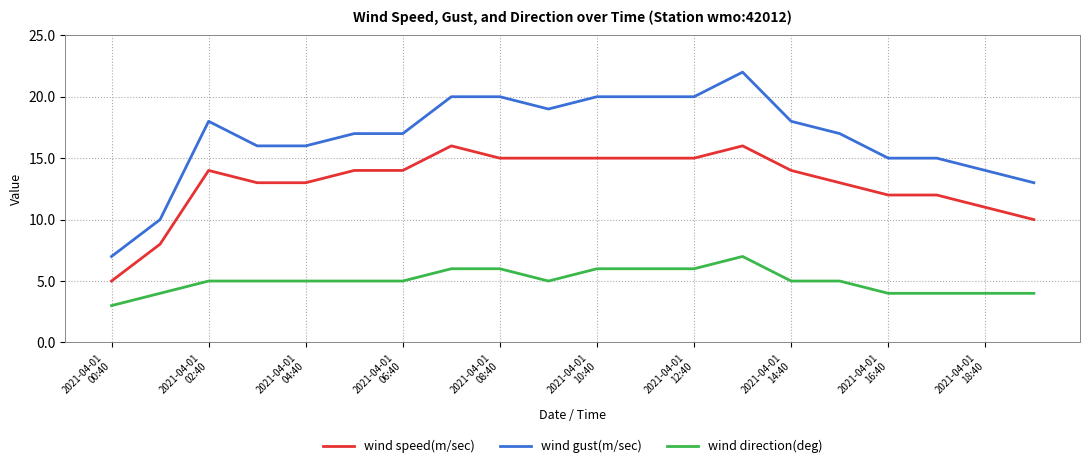

What is the lowest value of the wind speed(m/sec) series?

5